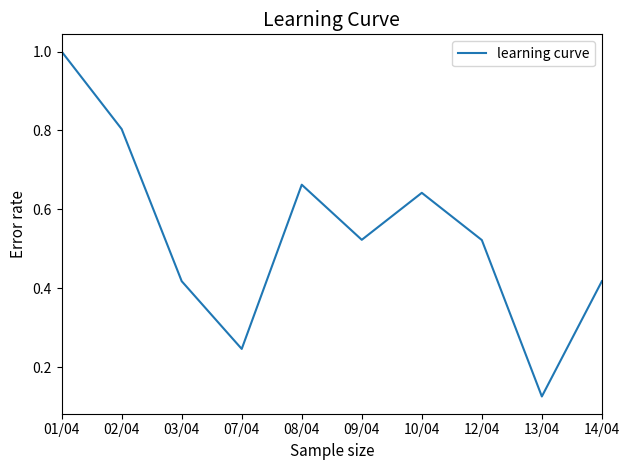

What position from the left is 08/04?

5